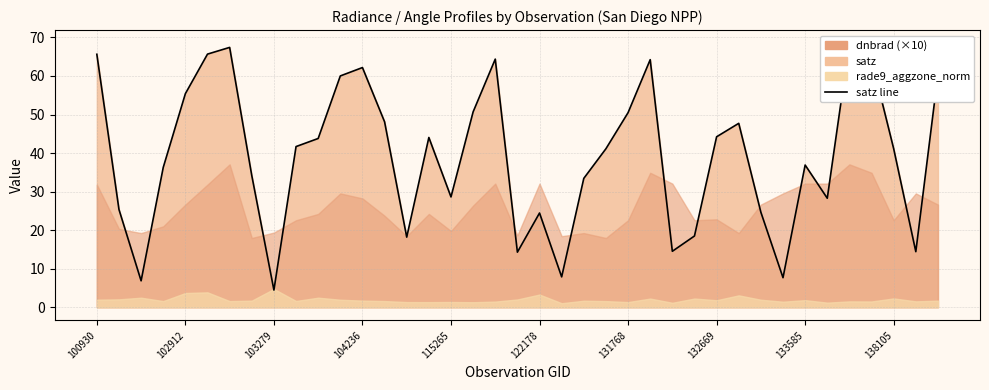

What value does the data have at 22?

33.4